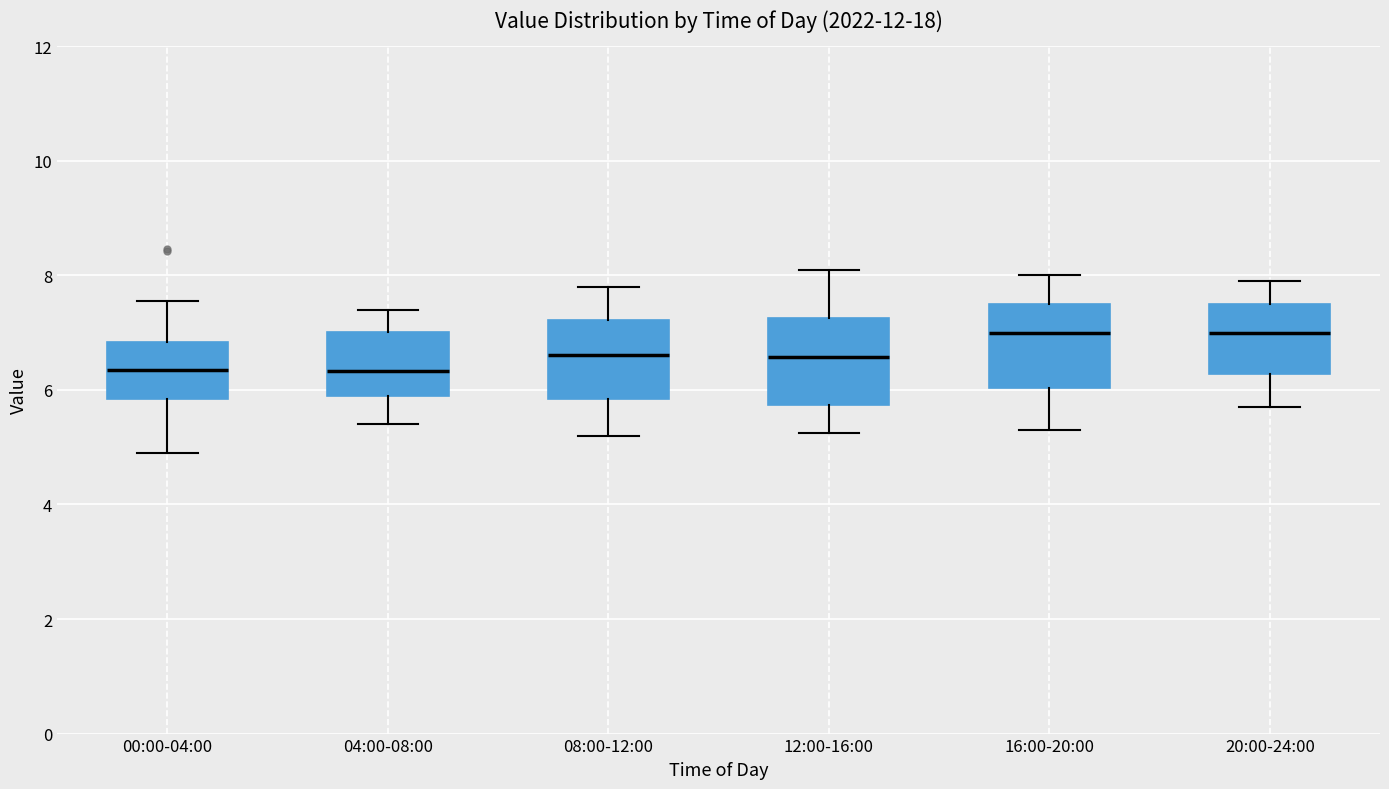

Where does the upper whisker of the box for 12:00-16:00 end on the y-axis? The values are not printed on the chart, so give them approximately, as read against the axis.

8.2